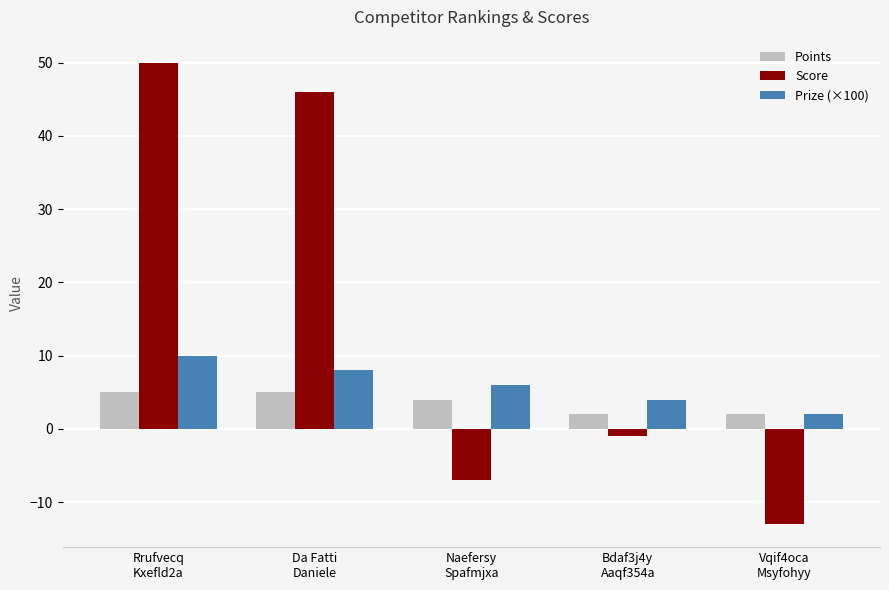

What is the difference between the second highest and second lowest values in the Points series?

3